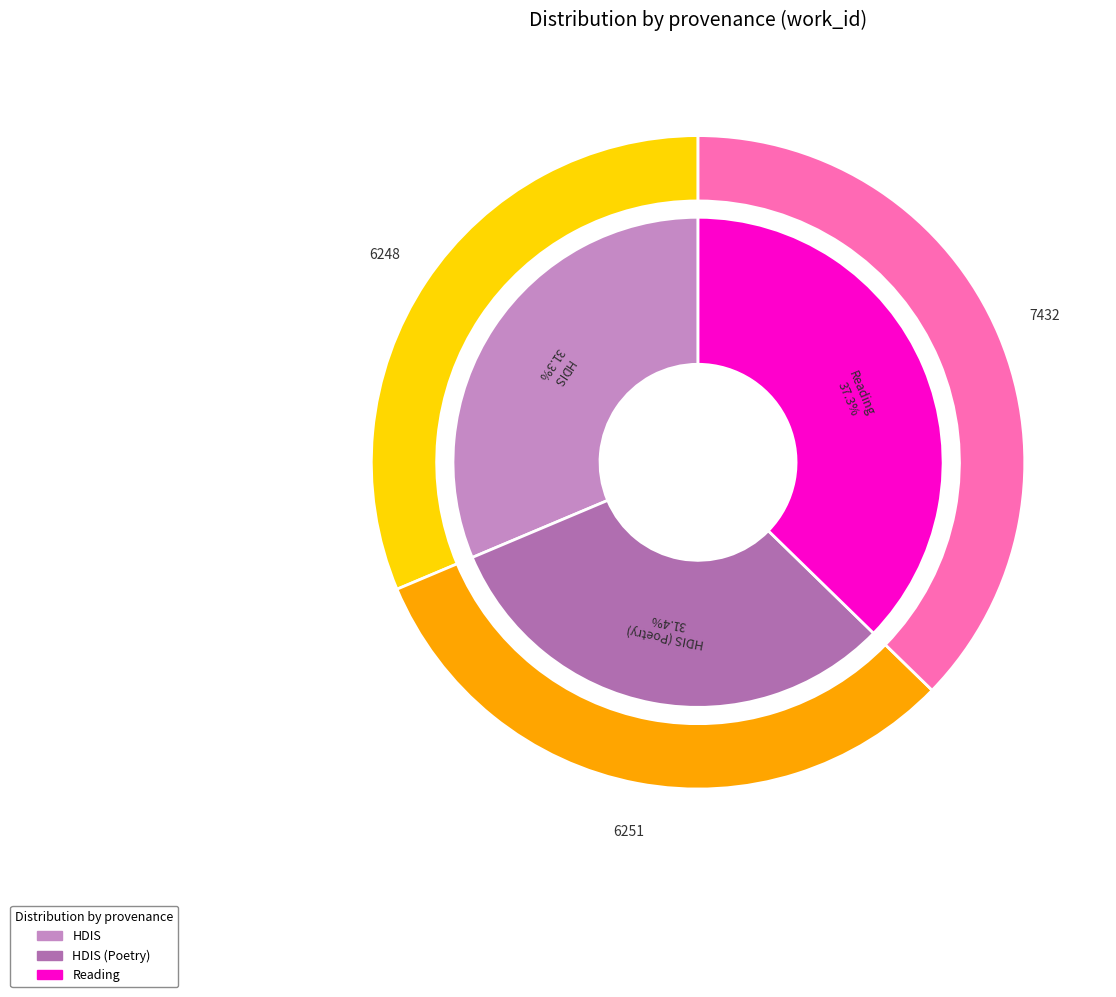

Which category has the smallest portion of the pie?

HDIS